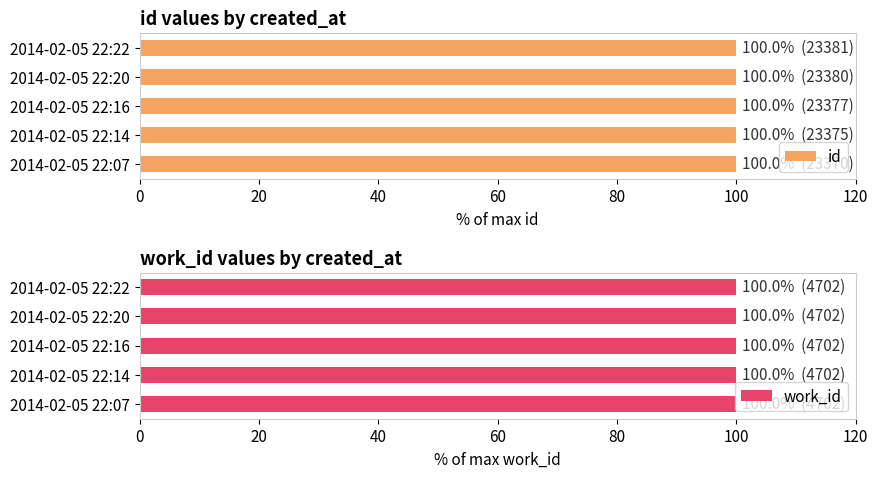

Which series has the largest total across all categories?

id